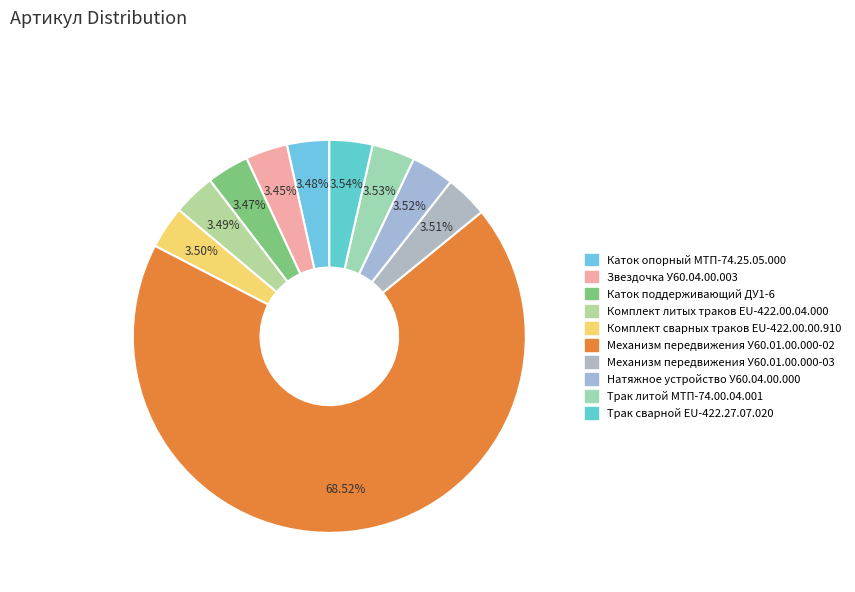

To the nearest percent, what percentage of the pie is Трак сварной EU-422.27.07.020?

4%